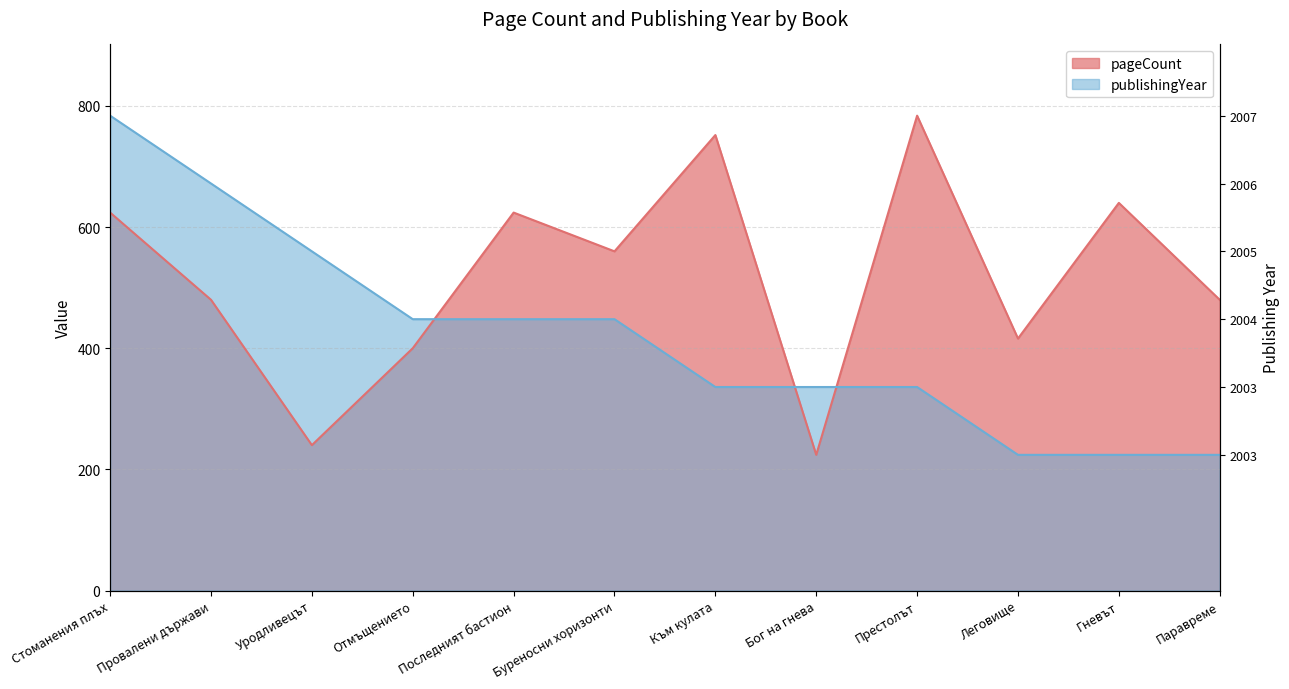

At how many categories does at least one series exceed 451?

9